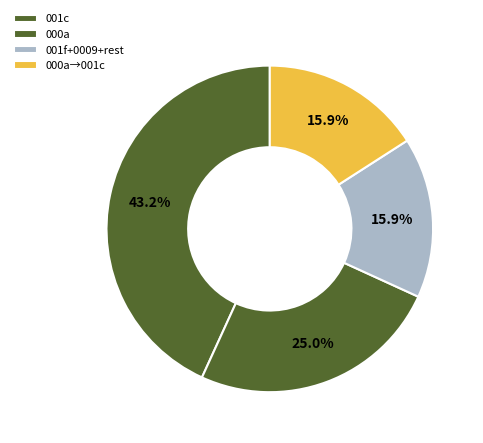

How many segments does this pie chart have?

4